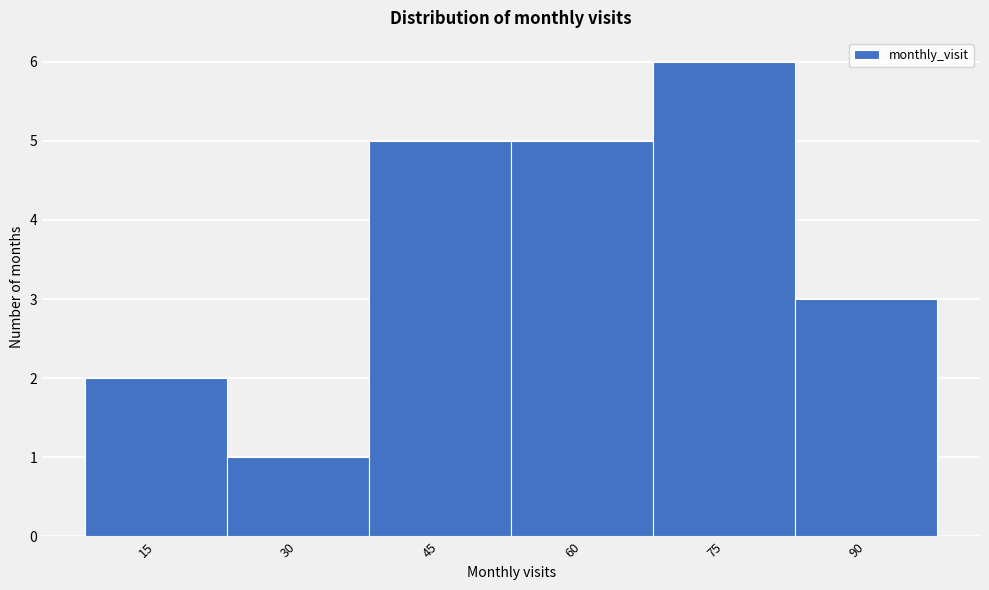

Reading right to left, extract all data points from this chart.

3	6	5	5	1	2